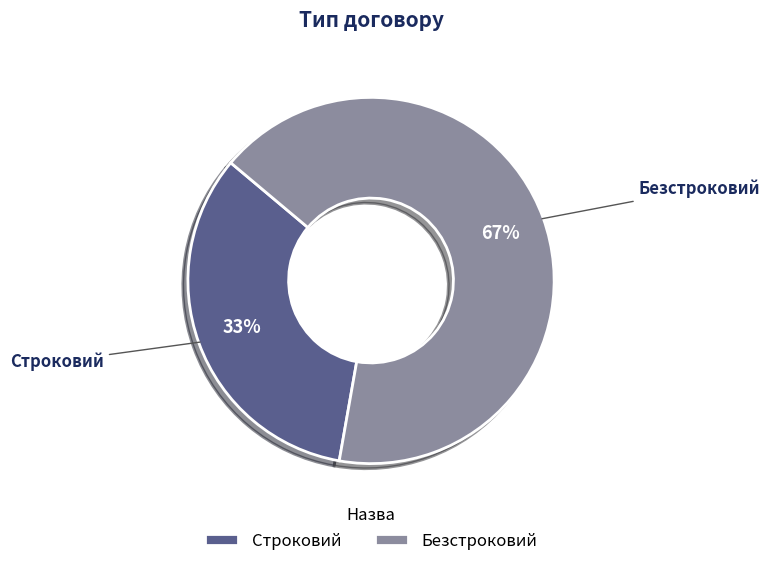

Which slice represents more than half of the pie?

Безстроковий